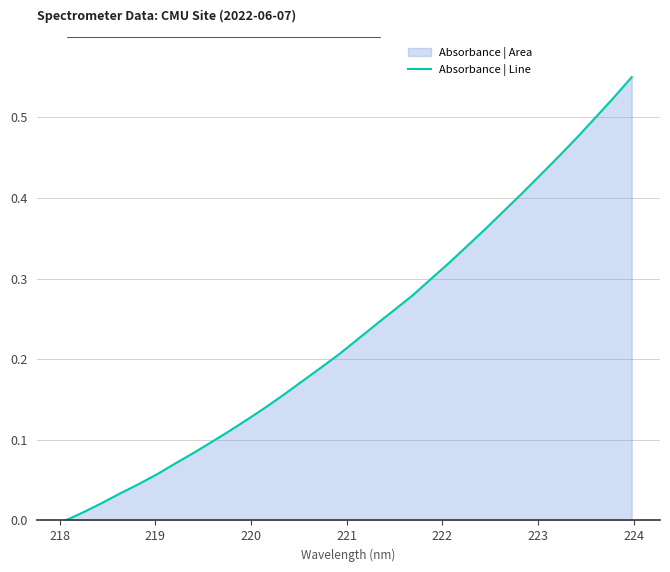

Reading left to right, transcribe all the data shown in this chart.

0.0	0.0	0.0	0.0	0.0	0.1	0.1	0.1	0.1	0.1	0.1	0.1	0.2	0.2	0.2	0.2	0.2	0.2	0.3	0.3	0.3	0.3	0.3	0.4	0.4	0.4	0.4	0.5	0.5	0.5	0.5	0.6